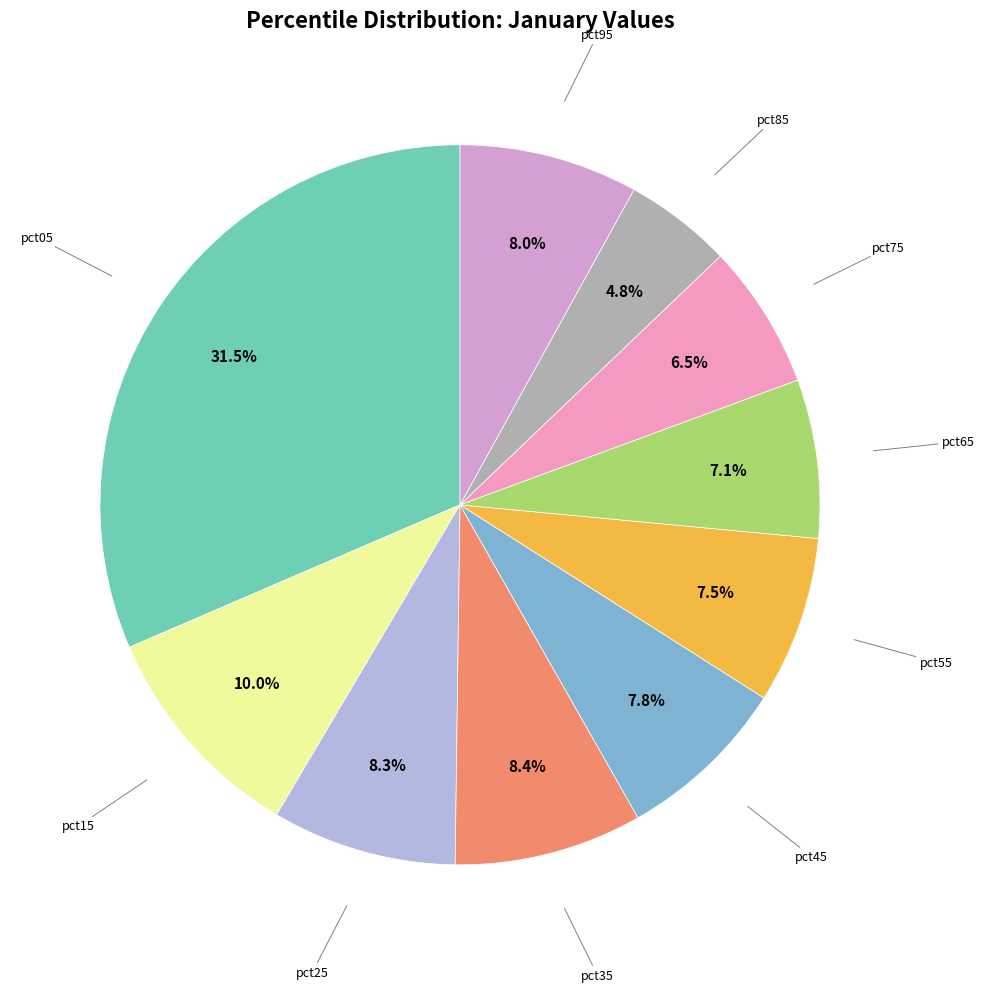

To the nearest percent, what is the average slice percentage?

10%